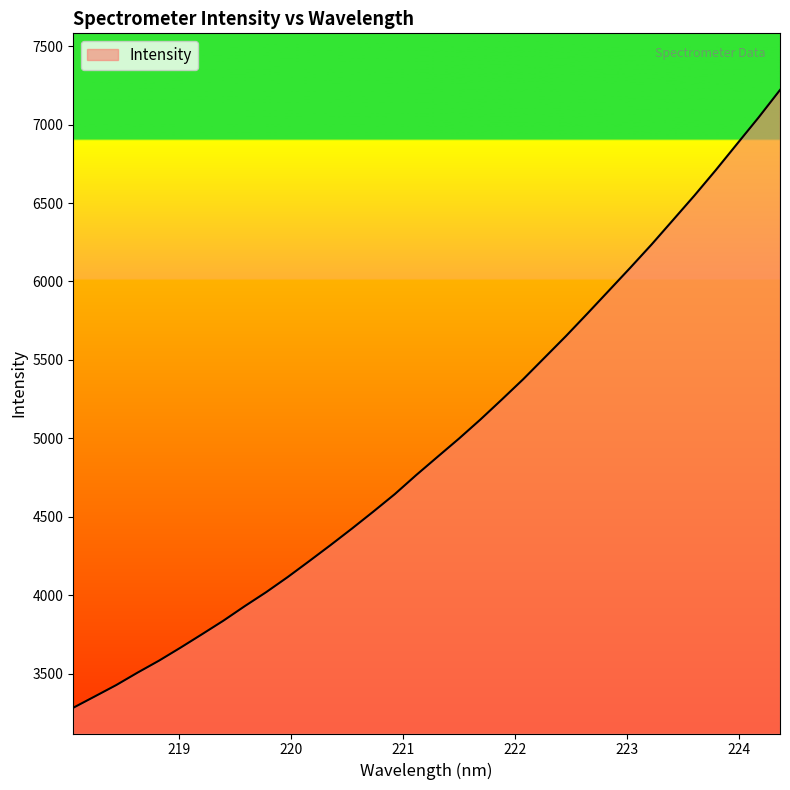

What is the minimum value shown in the chart?

3282.7